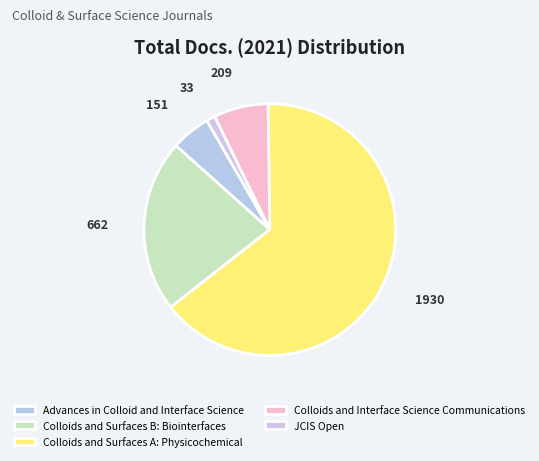

What is the smallest slice in the pie chart?

JCIS Open